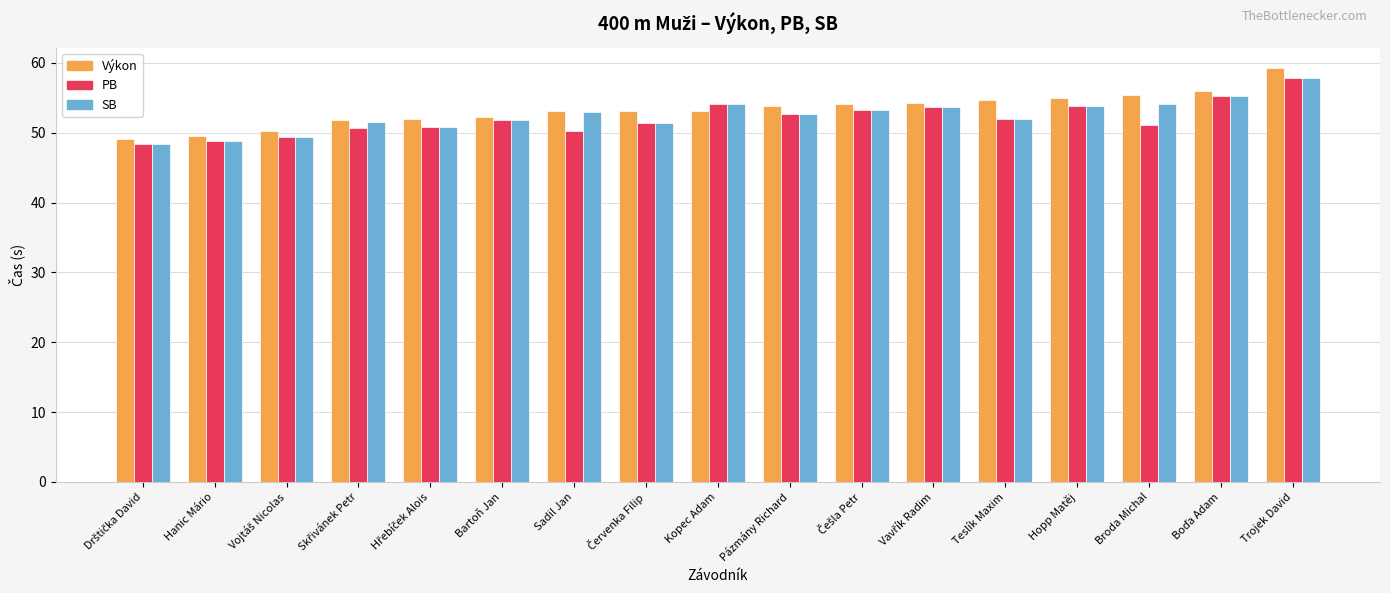

What is the difference between the second highest and minimum values in the SB series?

6.9